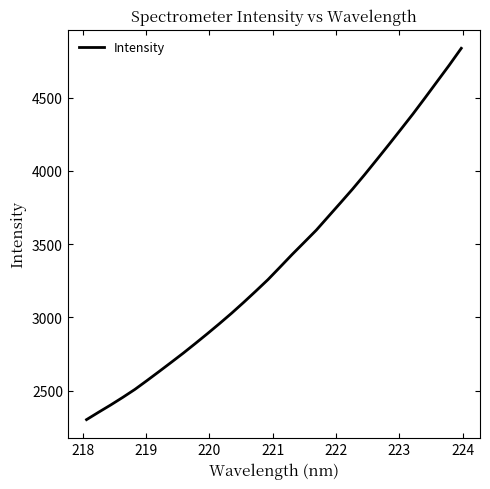

What is the greatest value displayed?

4837.7